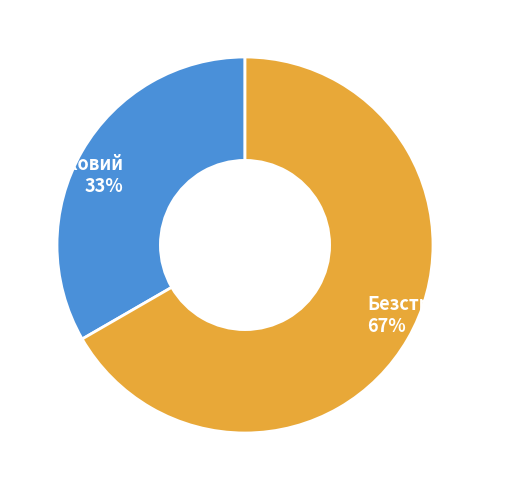

To the nearest percent, what is the combined percentage of Безстроковий and Строковий?

100%